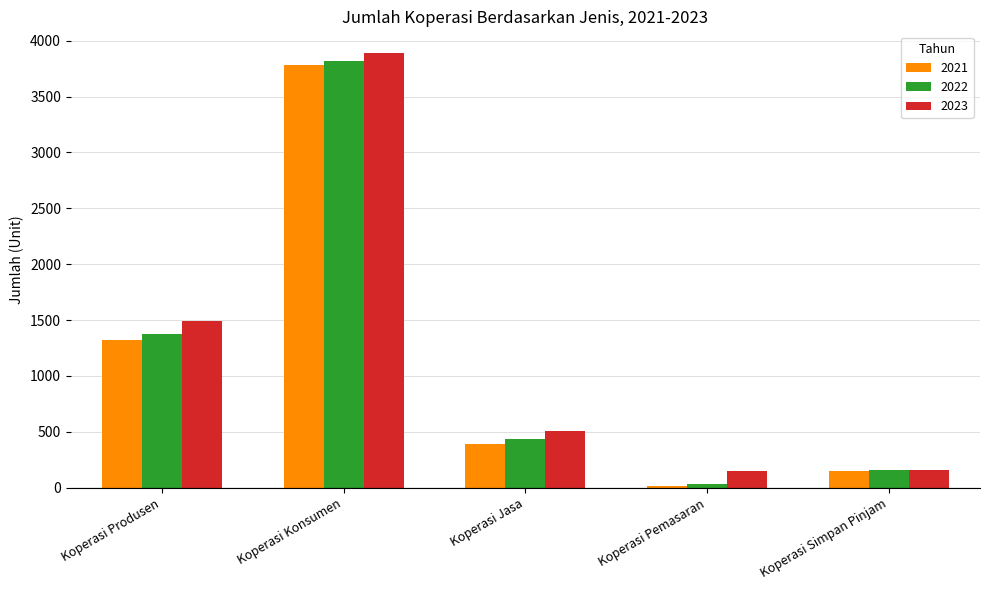

True or false: 2021 has a value of 11 at Koperasi Pemasaran.

True